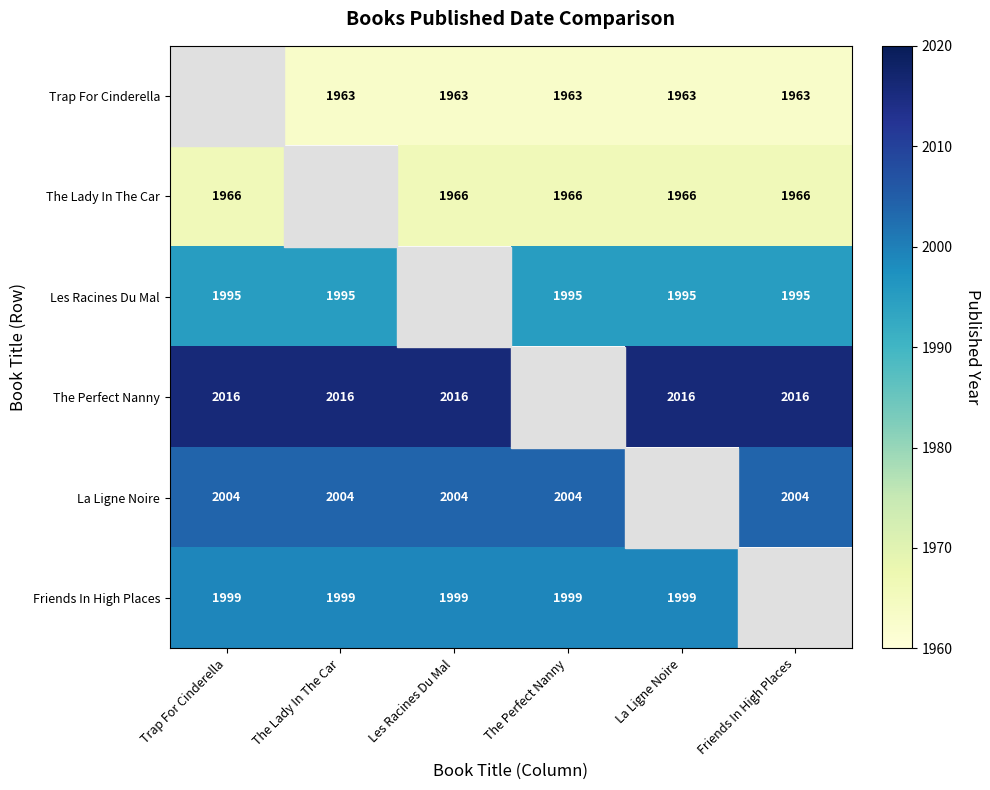

Count the number of data series in this chart.

6